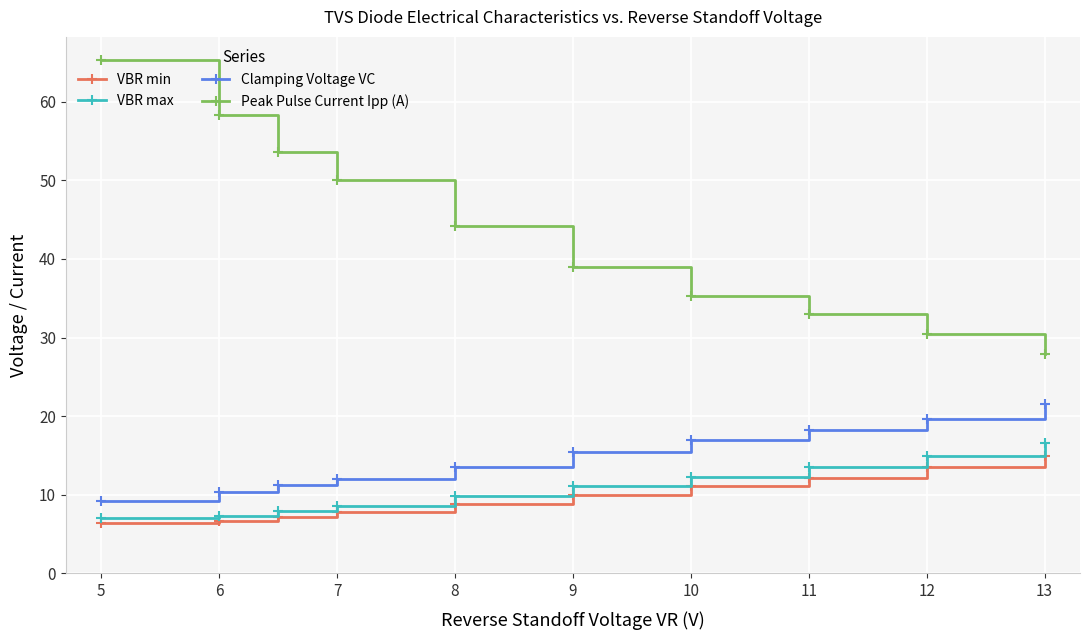

How many lines are shown in the chart?

4